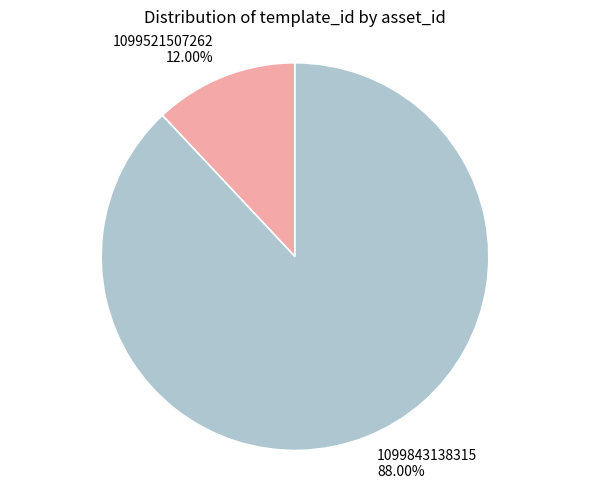

True or false: 1099521507262 accounts for 12% of the total.

True